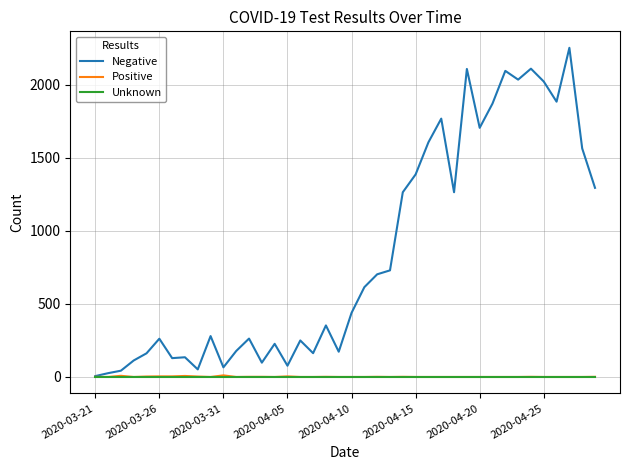

How many lines are shown in the chart?

3